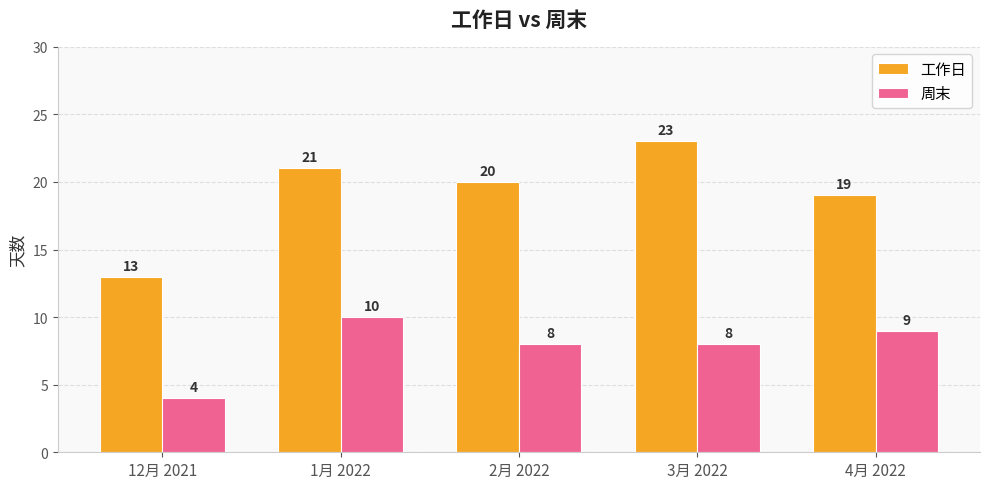

How many bars are there in each group?

2